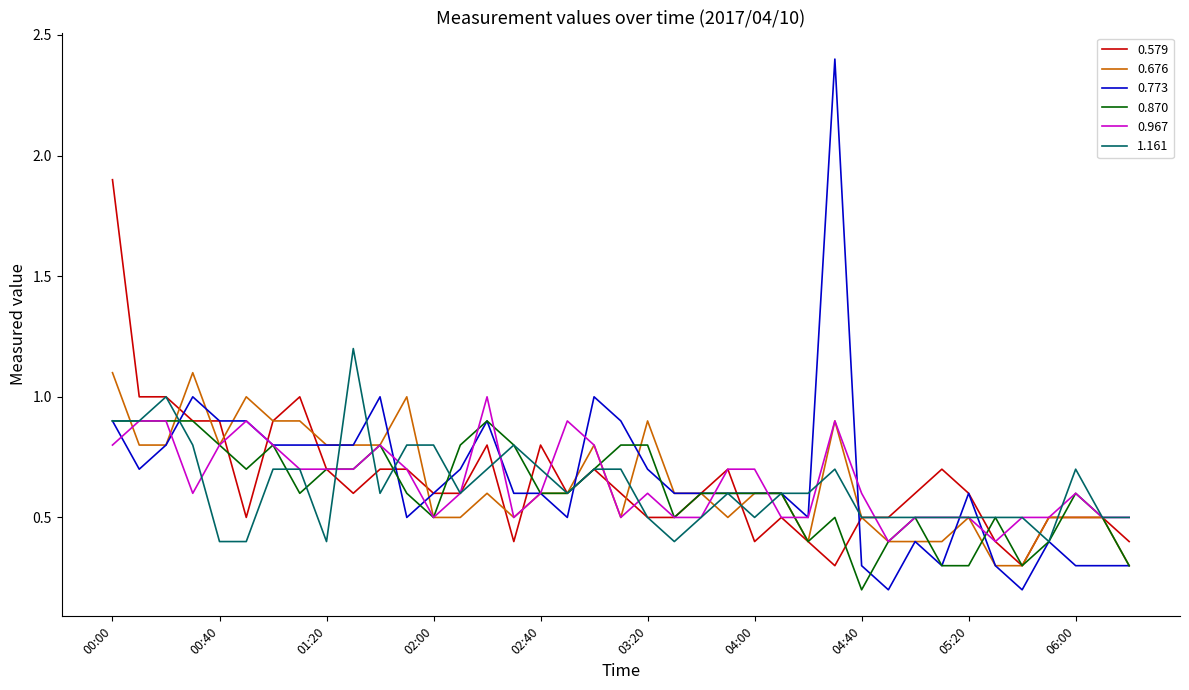

Which series has the widest spread of values?

0.773